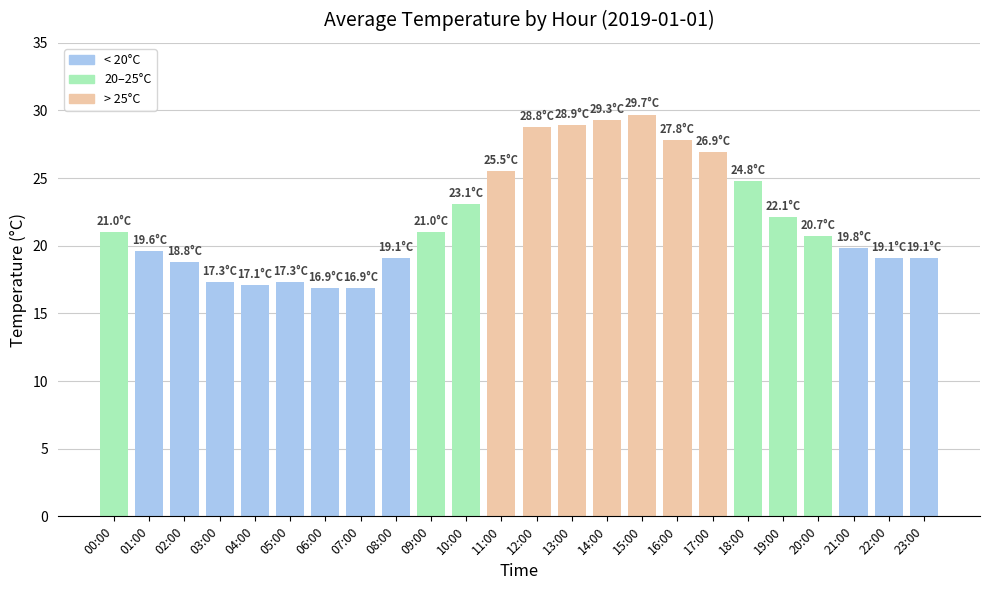

Is it true that the value at 15:00 is 29.7?

True